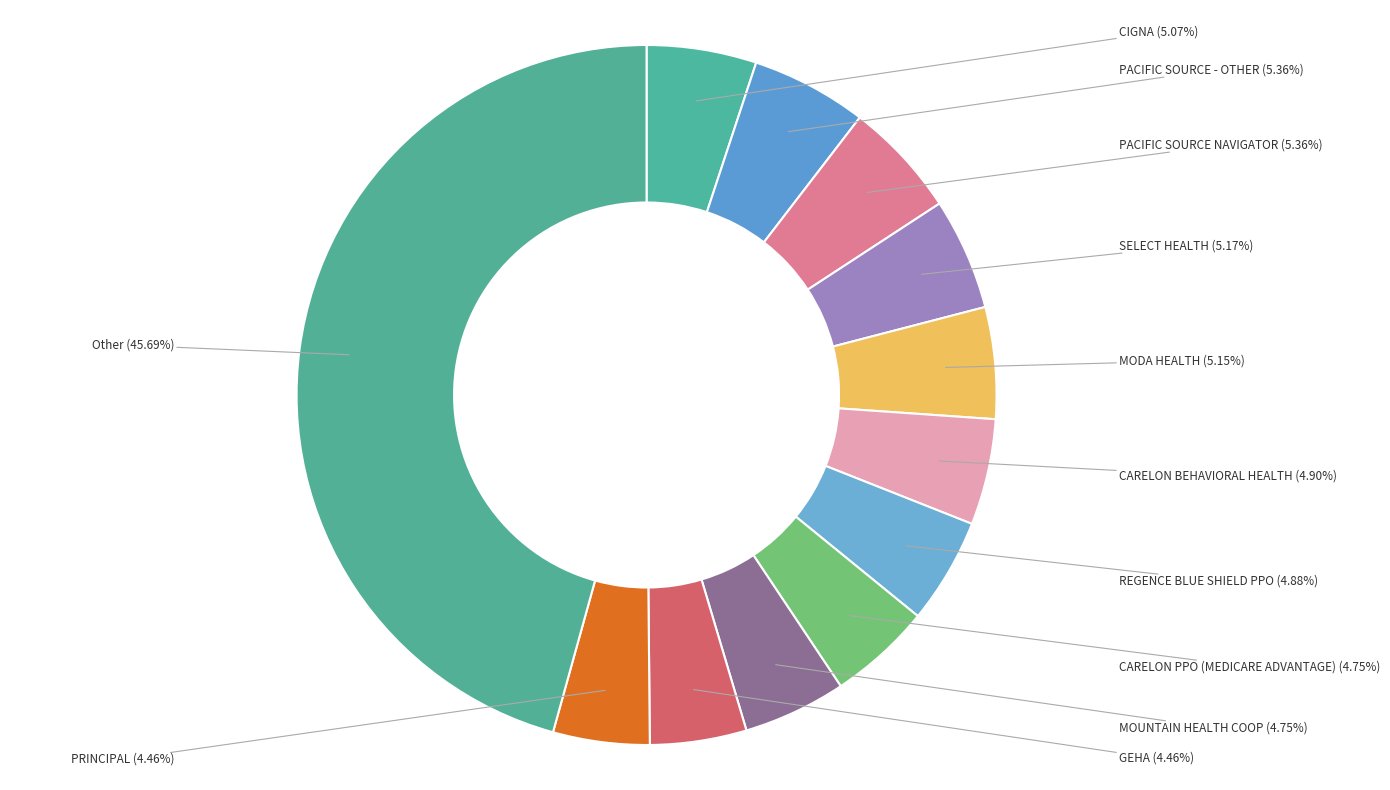

To the nearest percent, what is the difference between the largest and smallest slice percentages?

41%